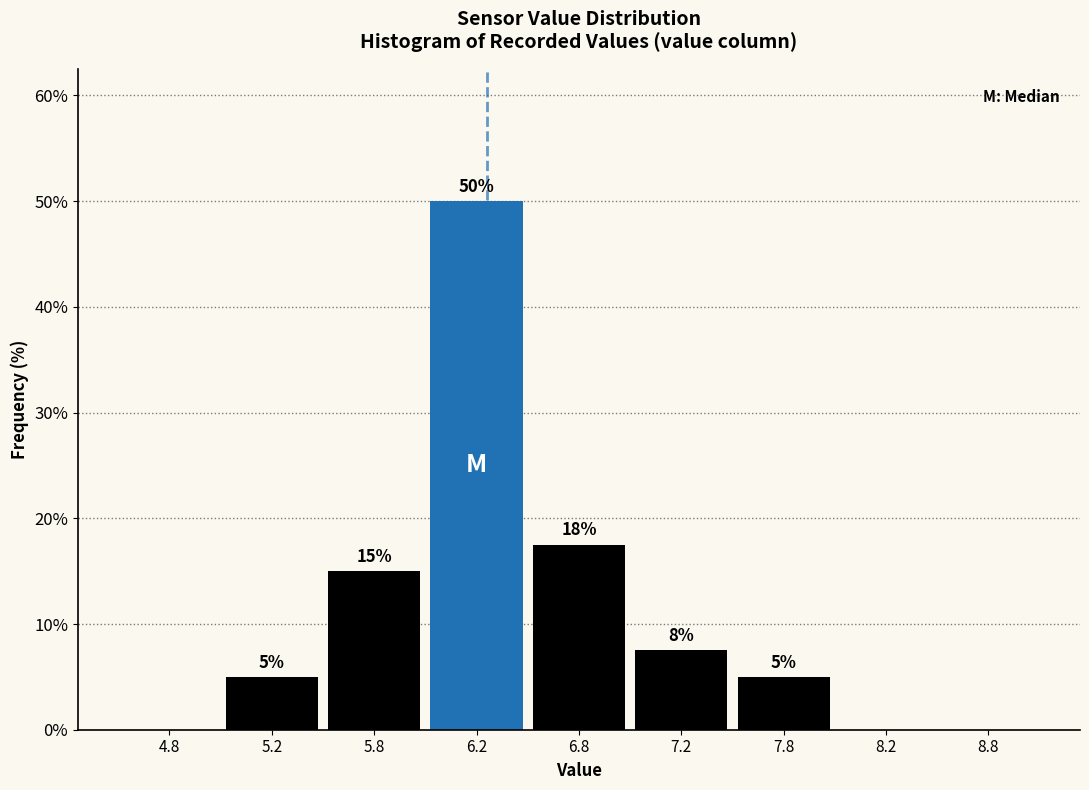

What is the maximum value shown in the chart?

50.0